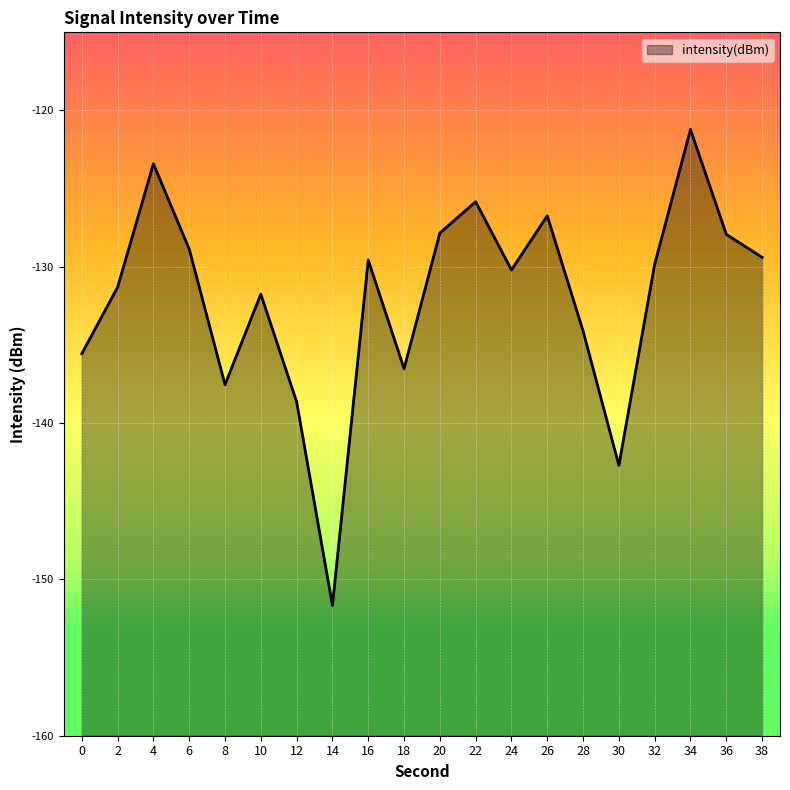

At which label does the data first exceed -129?

4